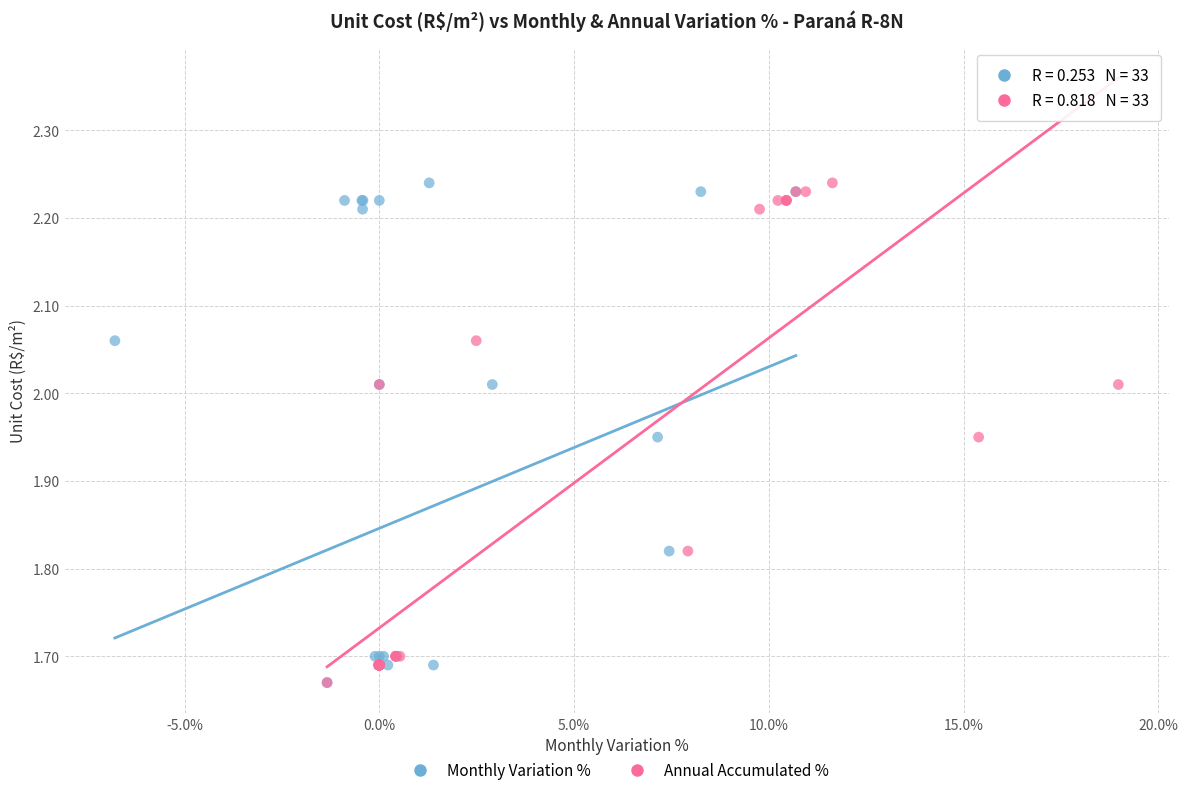

What are all the series names shown in the legend?

Monthly Variation %, Annual Accumulated %